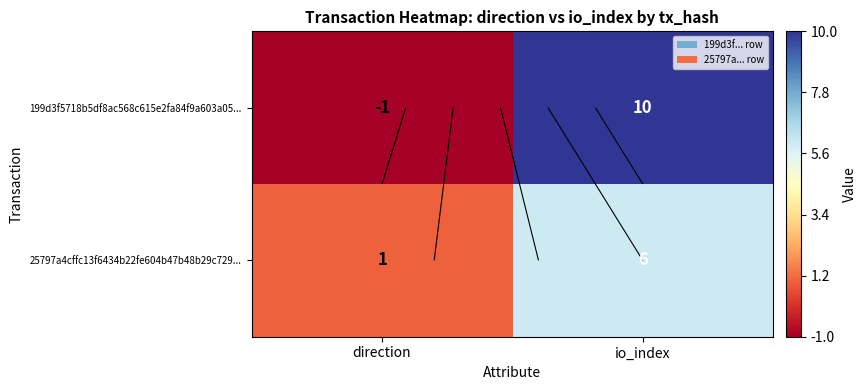

The 199d3f5718b5df8ac568c615e2fa84f9a603a05... series shows 0 at direction. True or false?

False